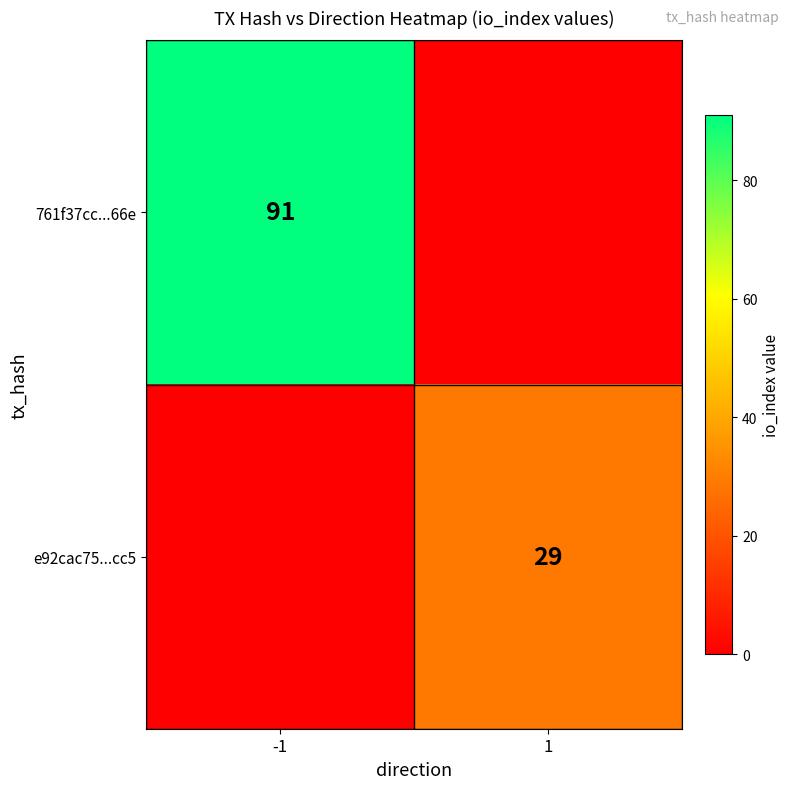

True or false: 761f37cc...66e has a value of 143 at -1.

False